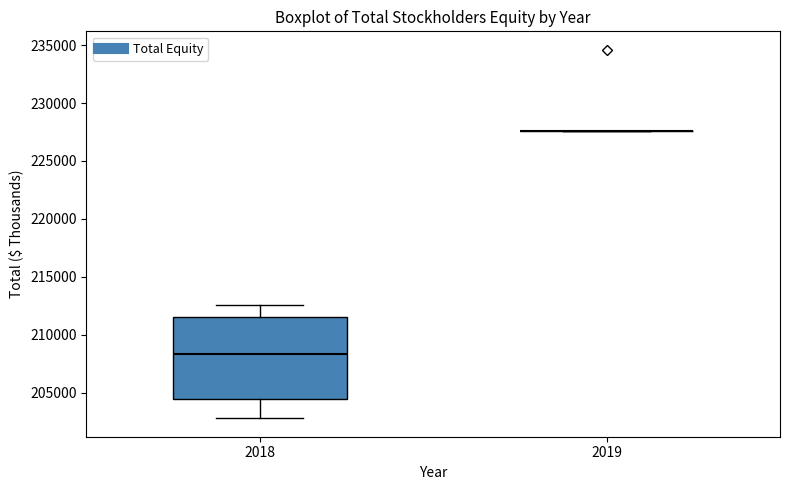

Reading left to right, read every box against the y-axis: the position of its median line, the range the box covers, and the ends of its whiskers. The values are not printed on the chart, so give them approximately, as read against the axis.

2018: median 208500, box 204500 to 211500, whiskers 203000 to 212500
2019: box collapsed to a line at 227500, whiskers 227500 to 227500